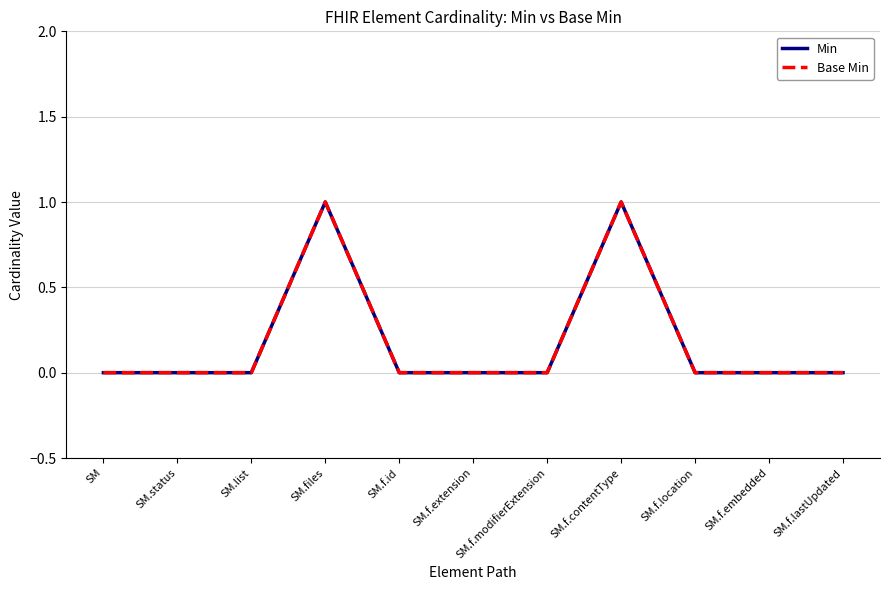

Does the chart have visible grid lines?

Yes